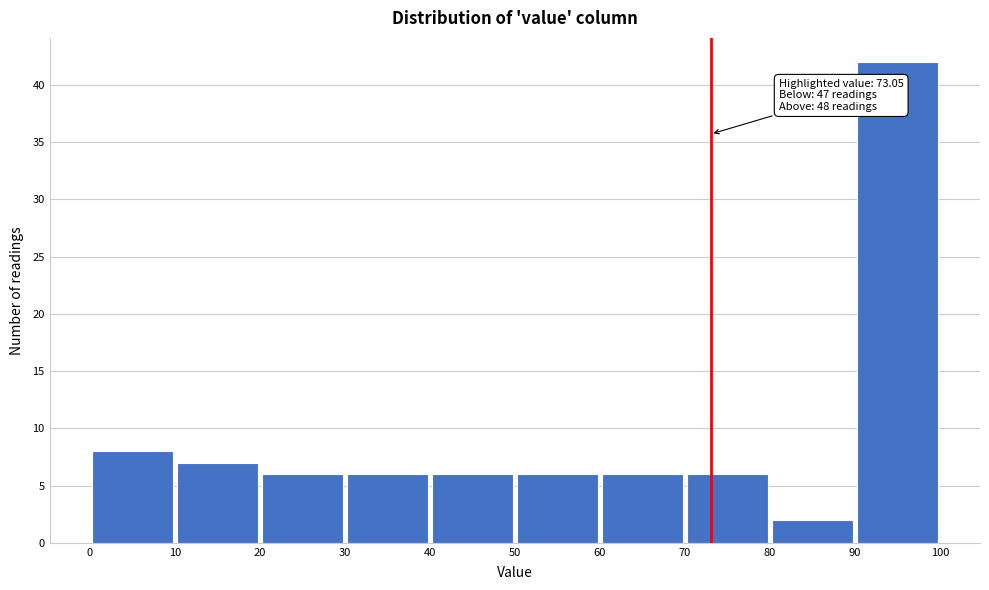

Over which range of the x-axis is the bar tallest?

90 to 100